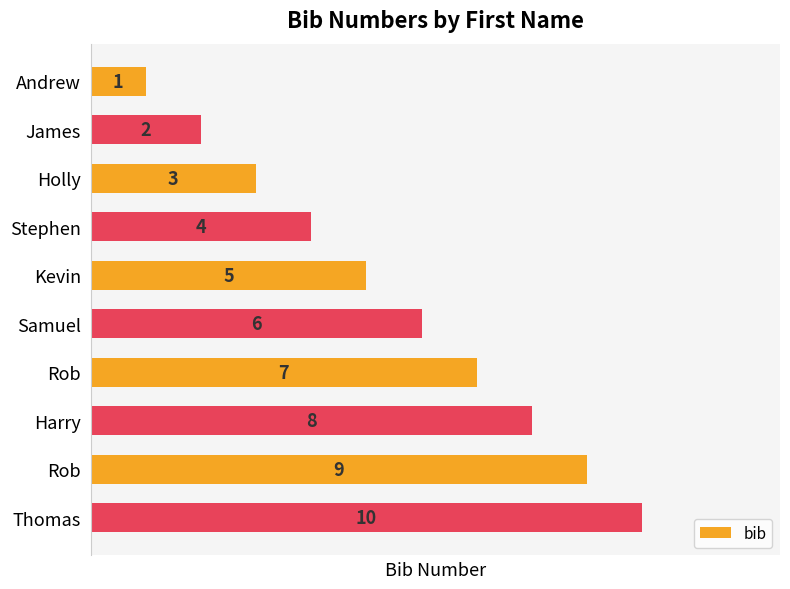

How many bars are there in total?

10